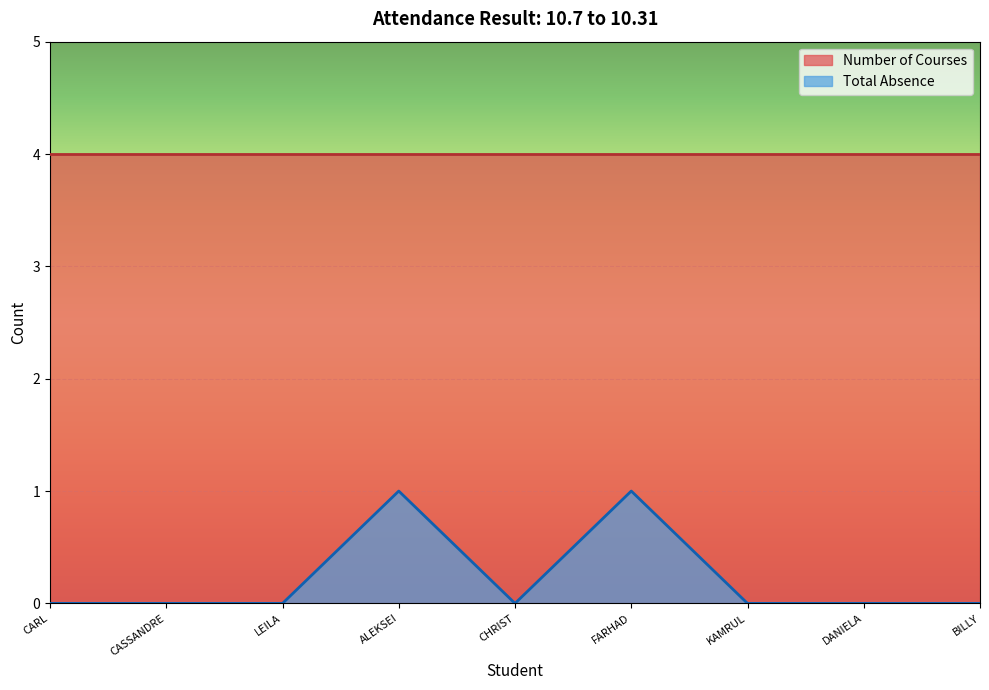

Read the Number of Courses value at CARL.

4